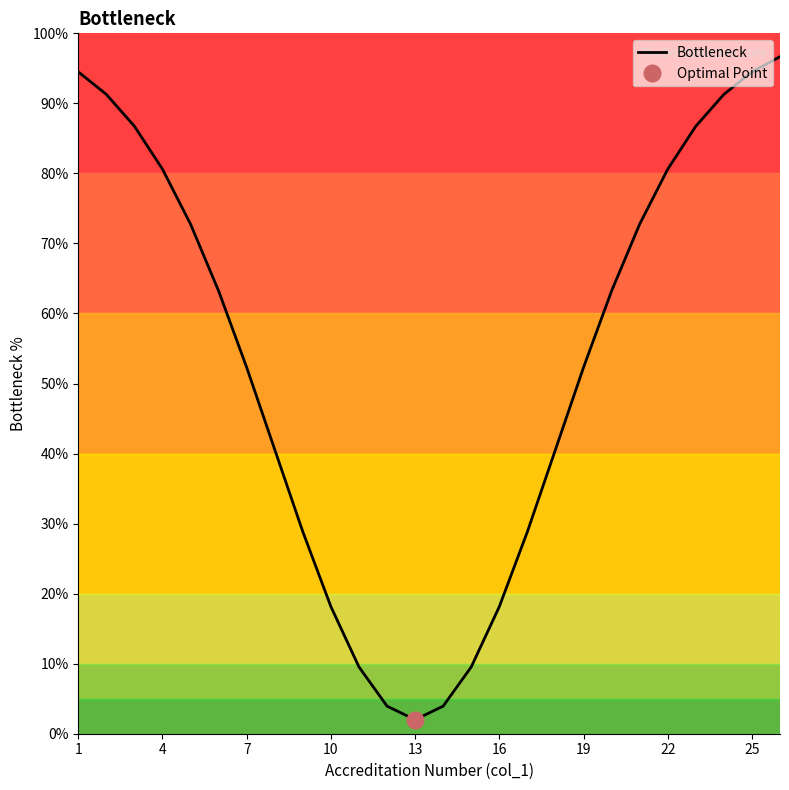

The Bottleneck series shows 18.1 at 16. True or false?

True